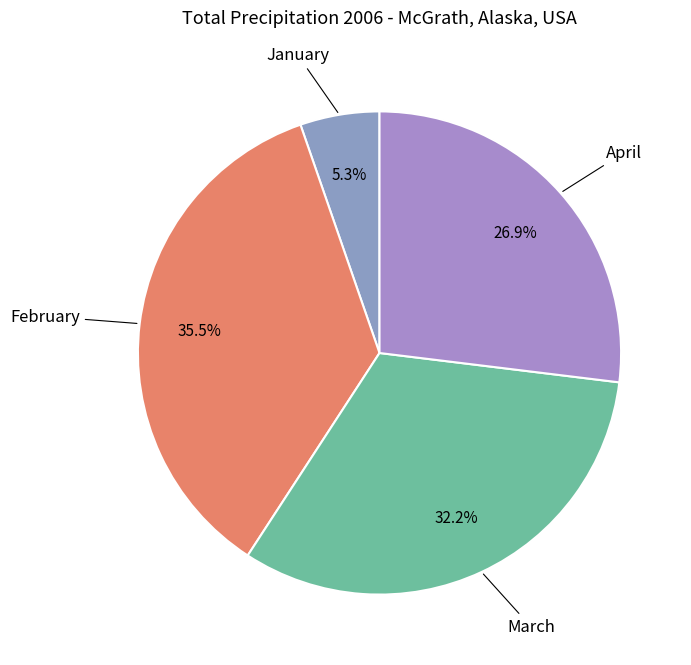

Is March the majority of the pie?

No